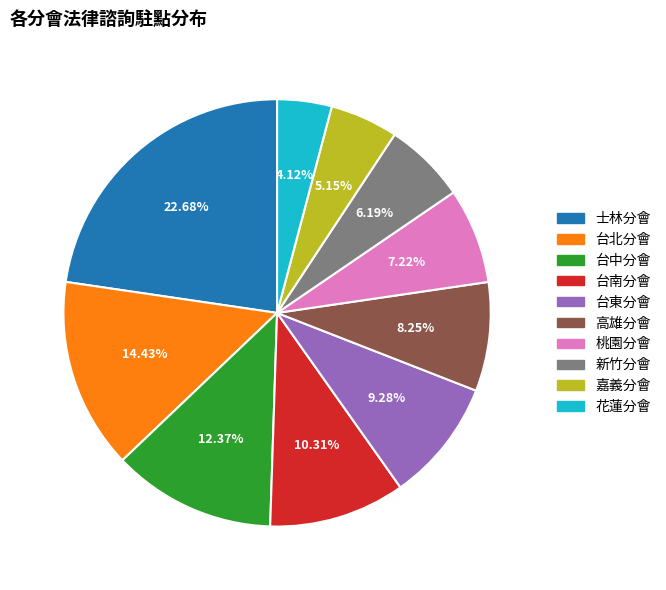

Does any single category account for the majority?

No